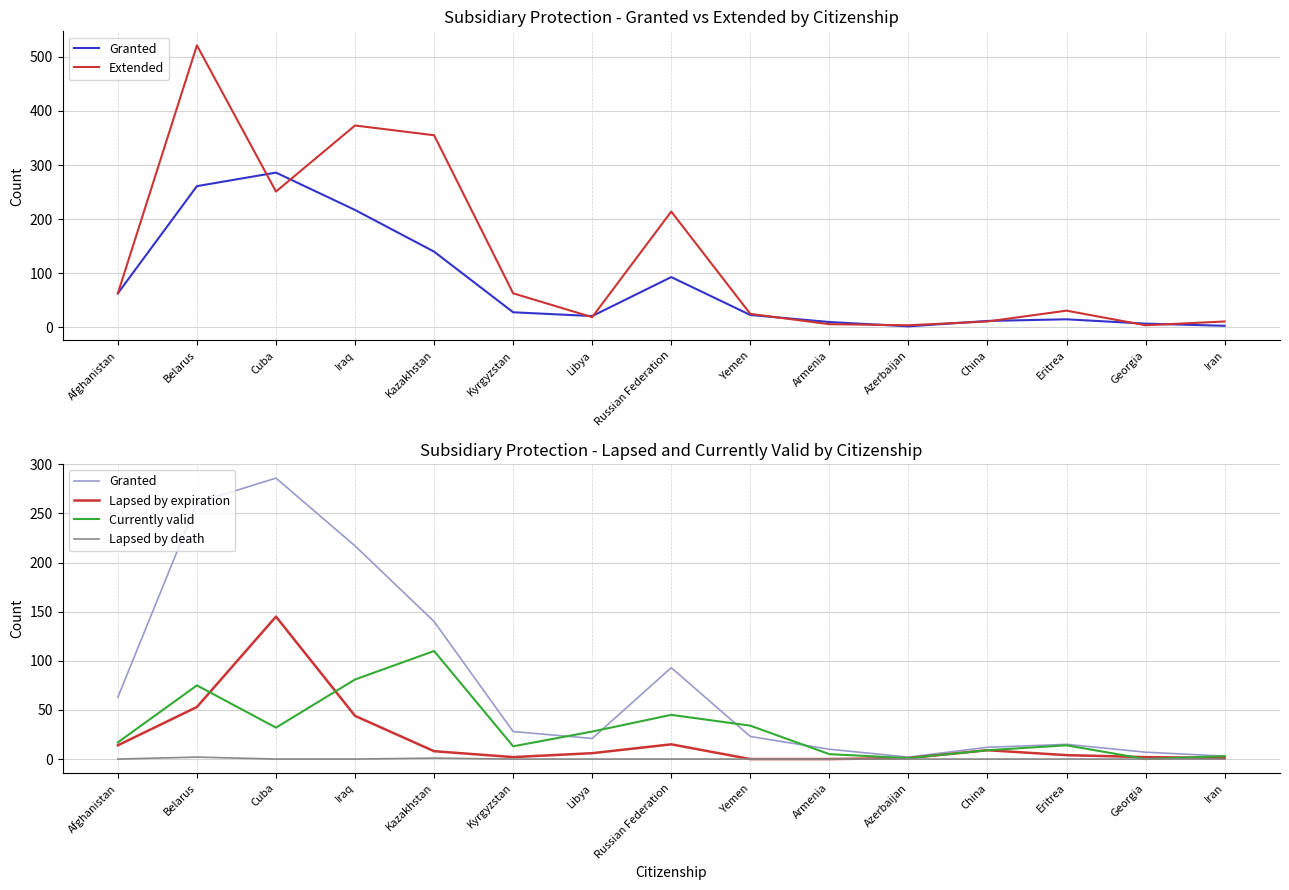

The value of Extended at Armenia is 2. True or false?

False